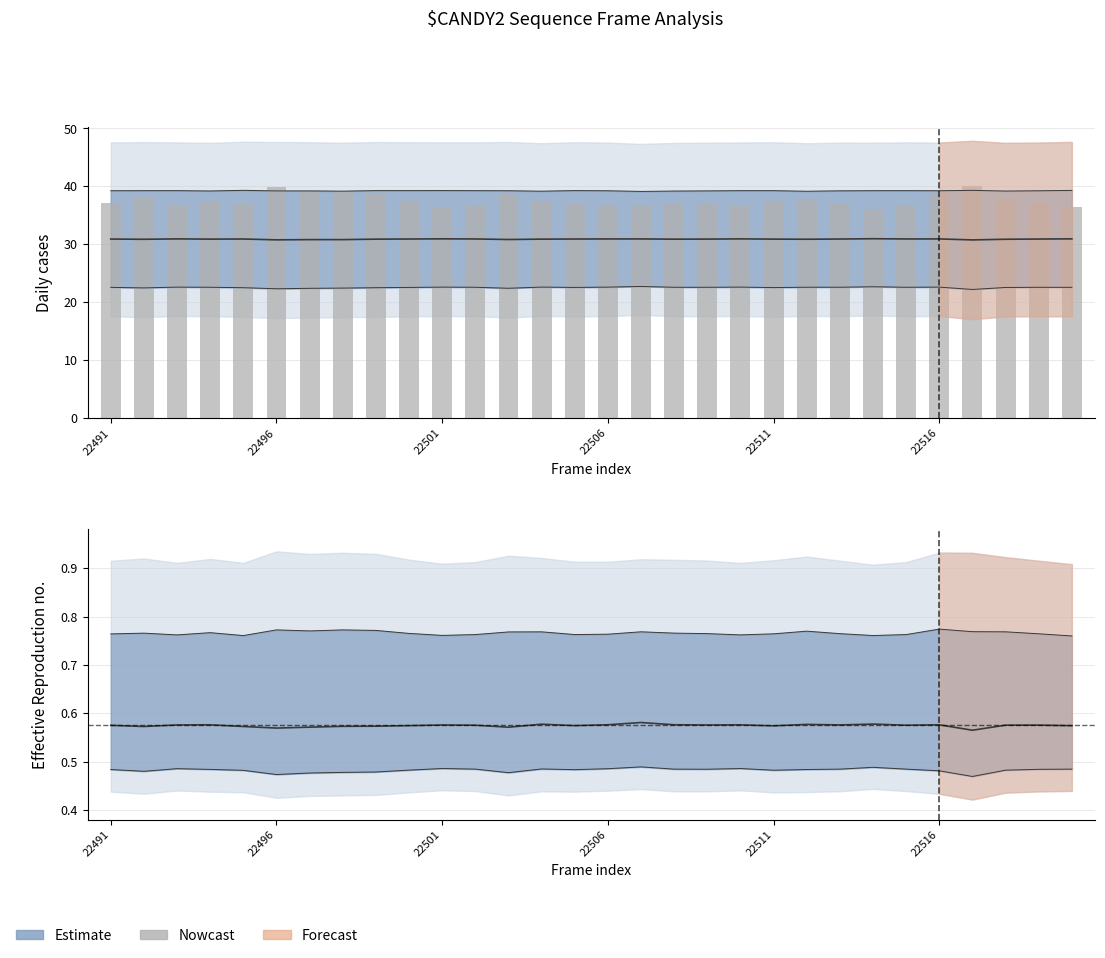

Read the value at 23.

36.0